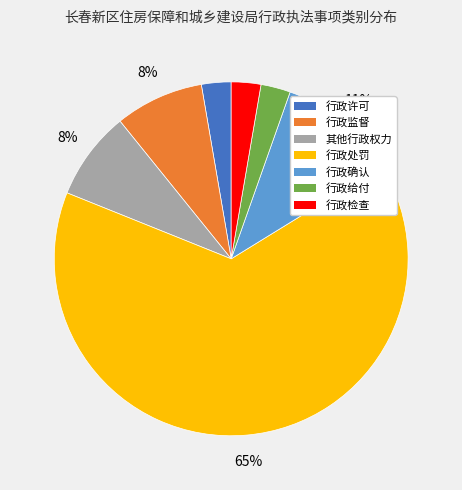

To the nearest percent, what is the average slice percentage?

14%